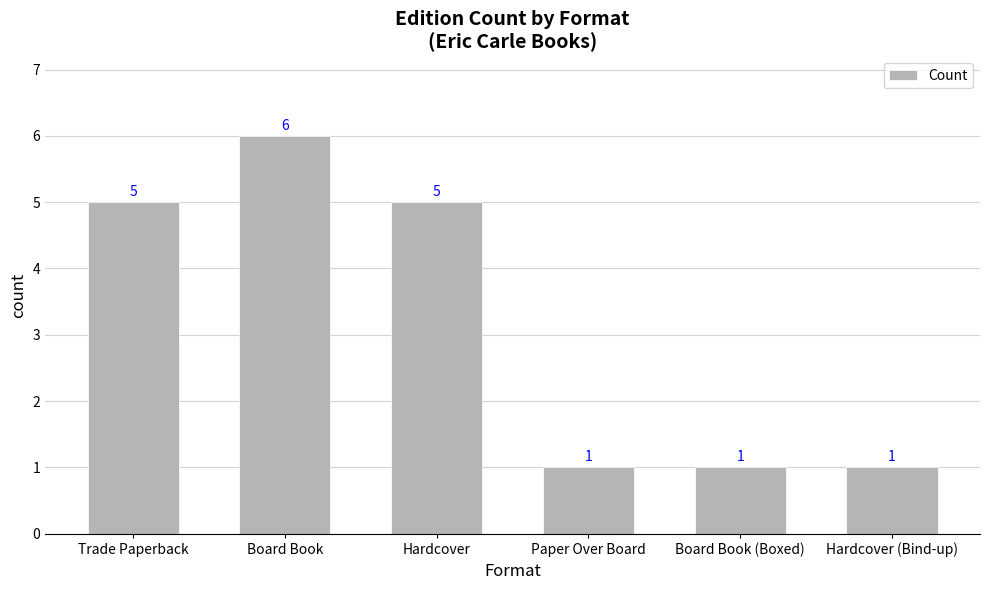

Does the chart contain any negative values?

No